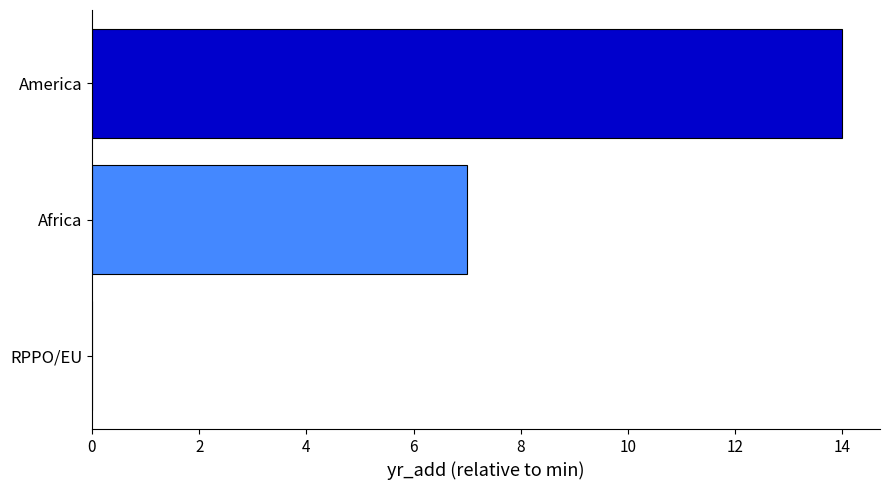

Reading bottom to top, what are all the values shown in this chart?

RPPO/EU=0	Africa=7	America=14